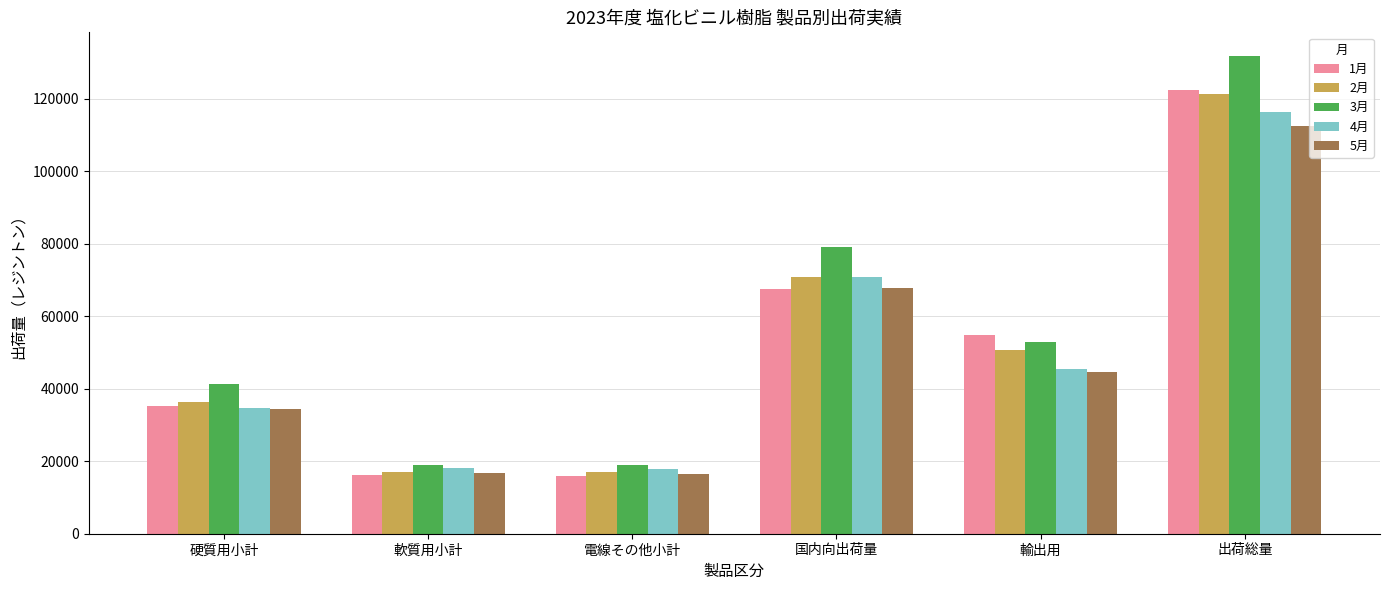

Are the bars horizontal?

No